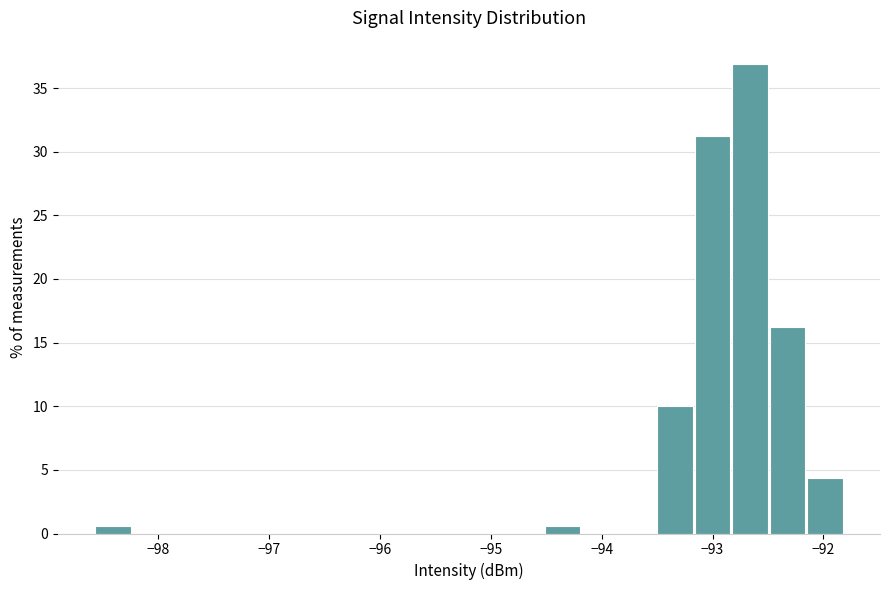

Read against the x-axis, roughly where is the centre of the tallest bar?

-92.7